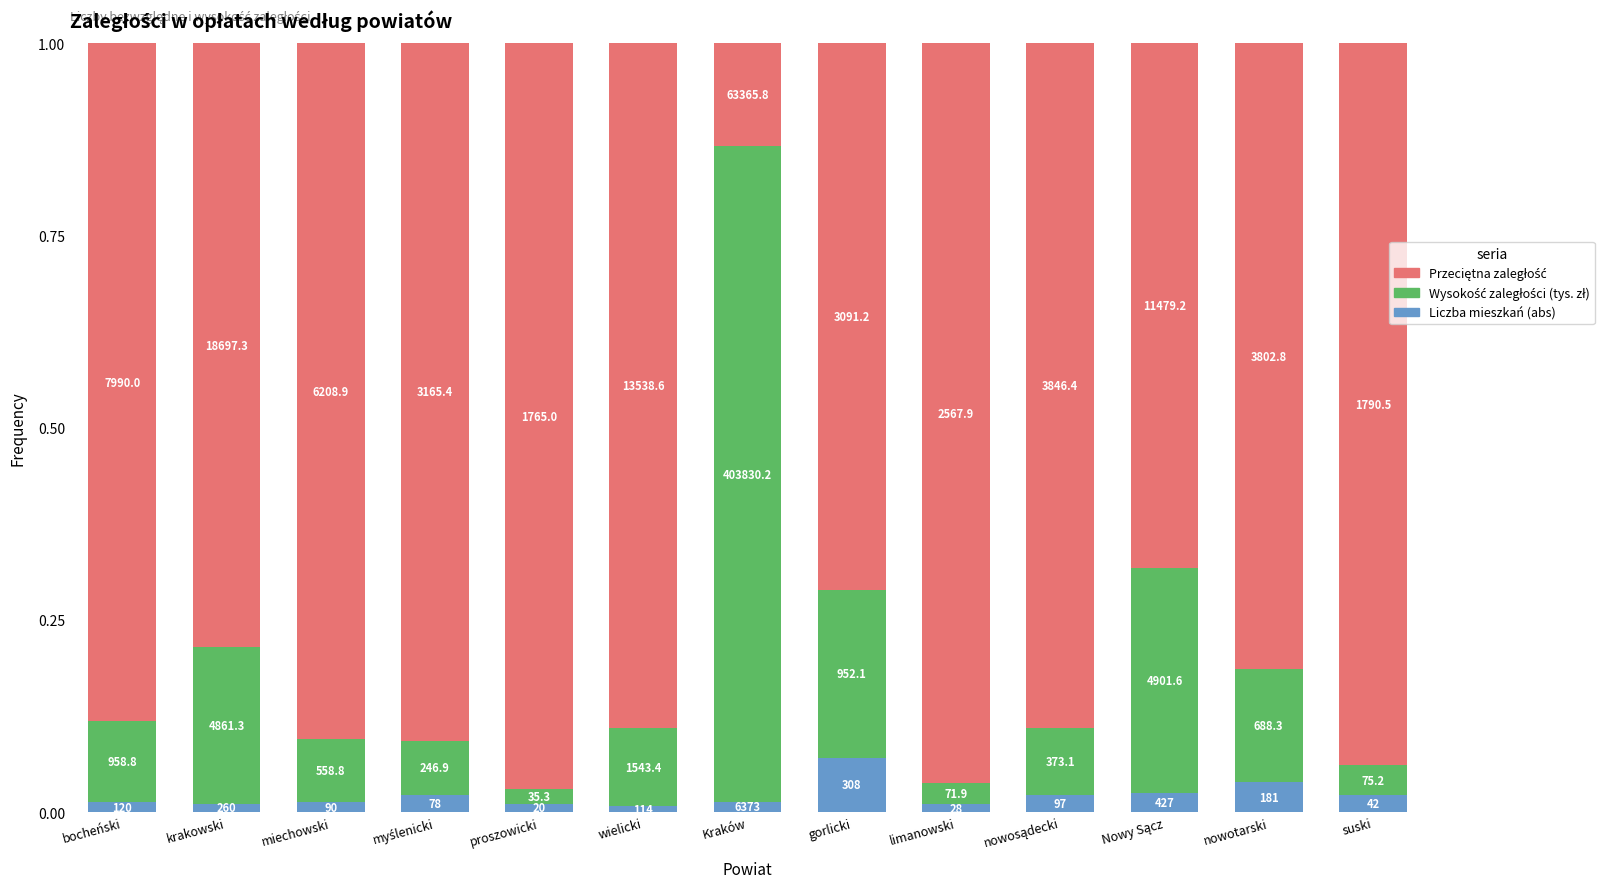

Is it true that Wysokość zaległości (tys. zł) equals 0.2 at gorlicki?

True